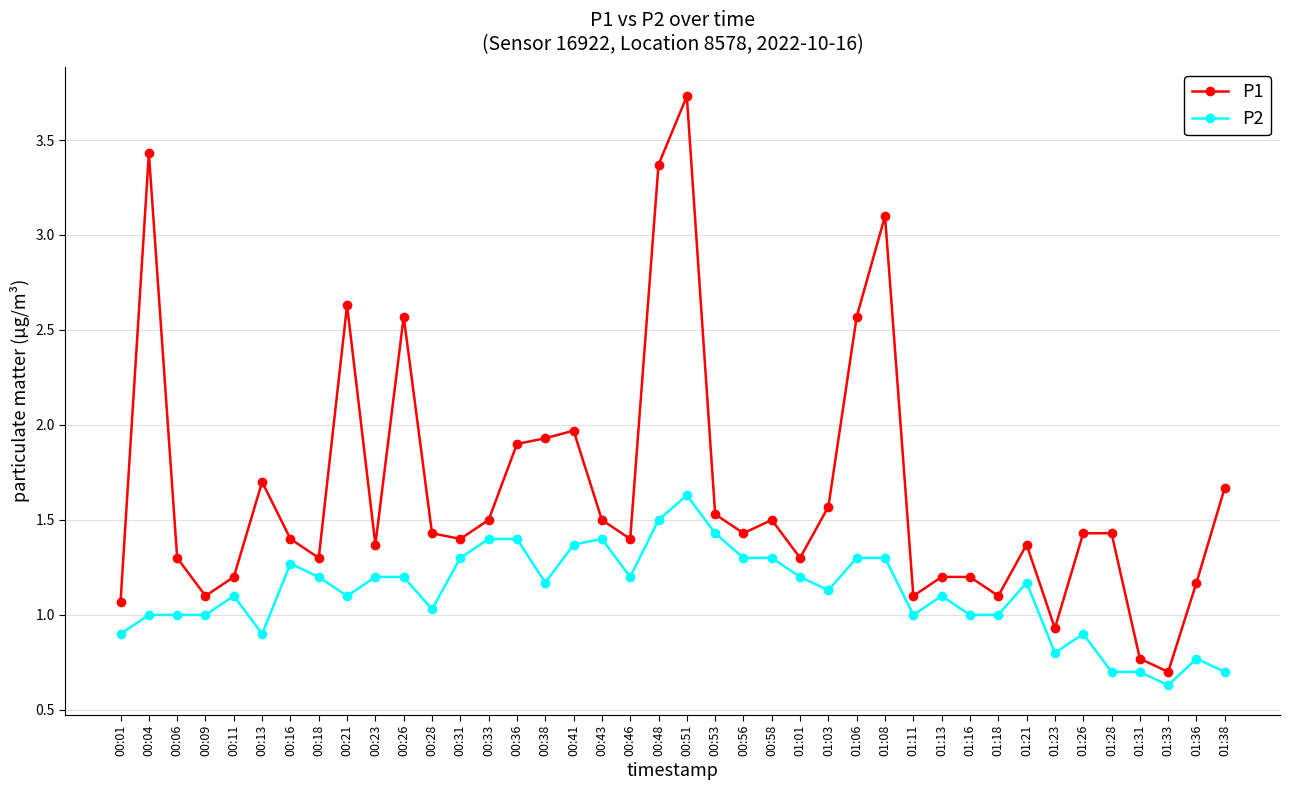

Rank the series at 00:46 from lowest to highest value.

P2, P1